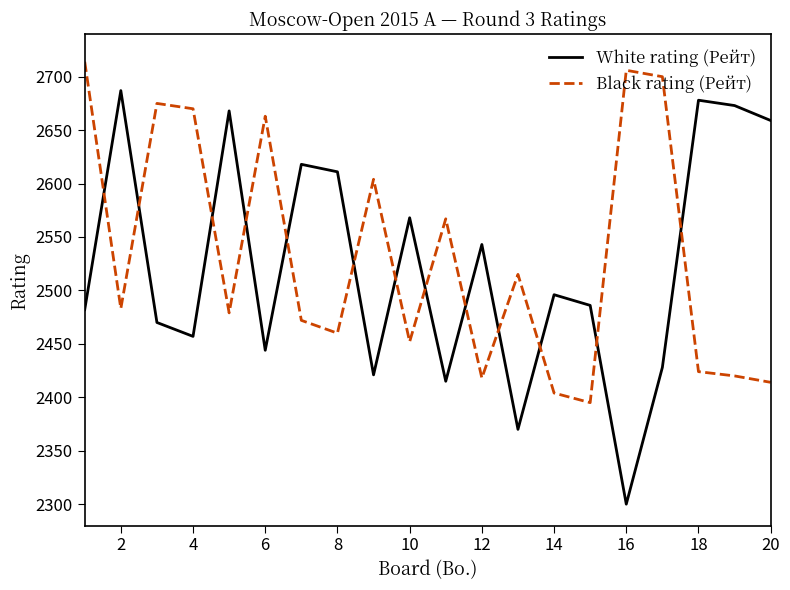

True or false: Black rating (Рейт) and White rating (Рейт) intersect in this chart.

True